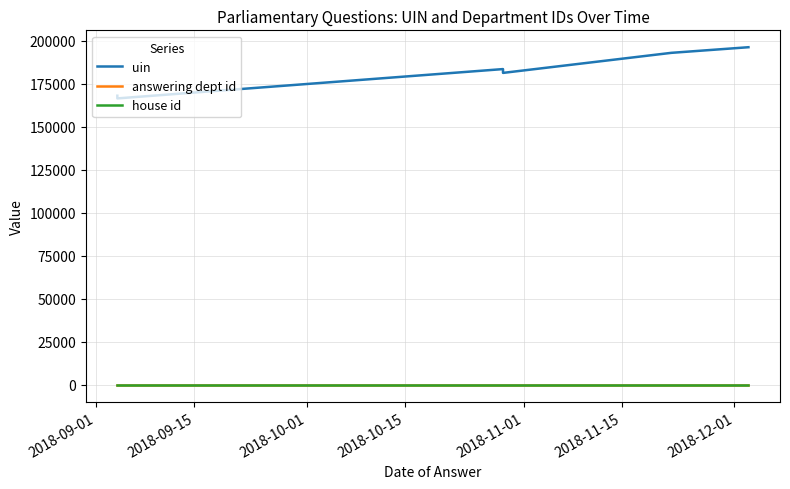

What are all the series names shown in the legend?

uin, answering dept id, house id